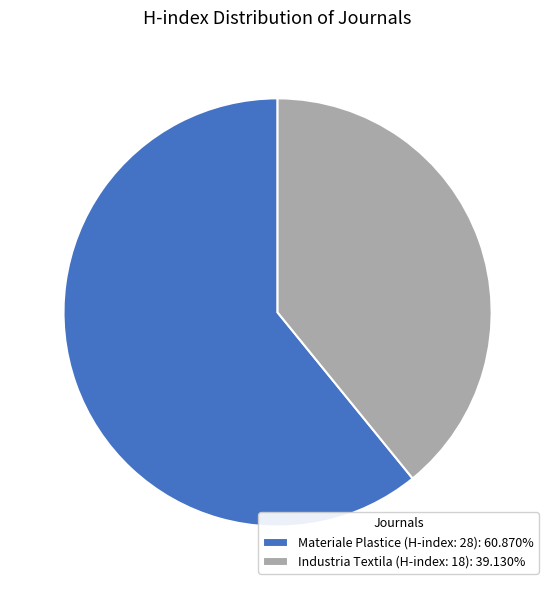

Combined, do Industria Textila (H-index: 18): 39.130% and Materiale Plastice (H-index: 28): 60.870% account for over 50%?

Yes